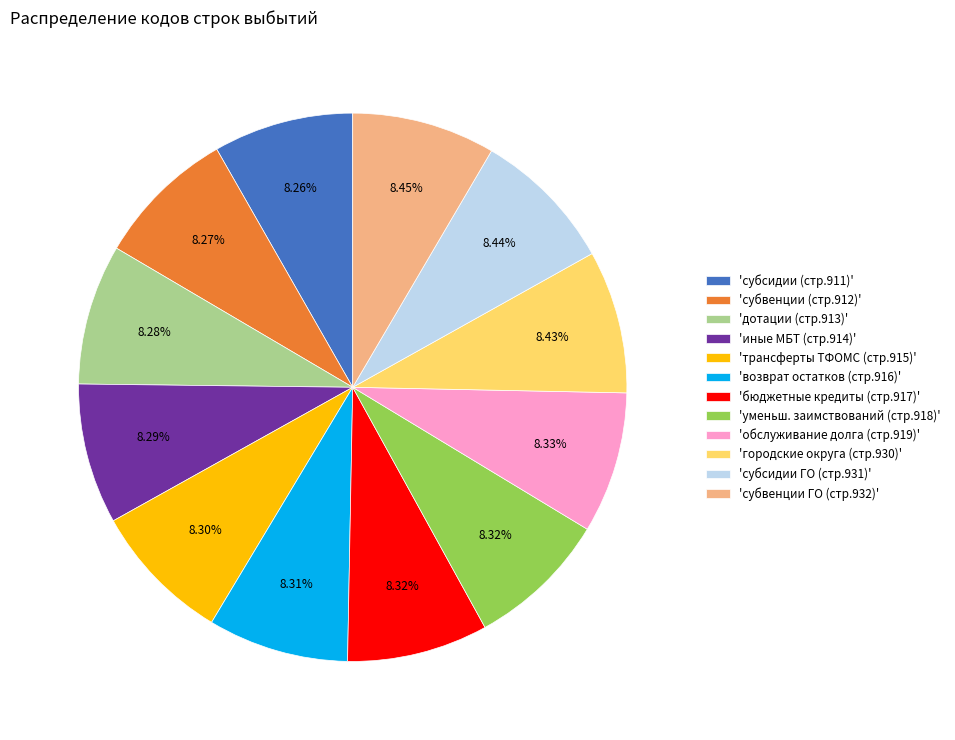

Is the sum of 'дотации (стр.913)' and 'субсидии ГО (стр.931)' greater than half?

No